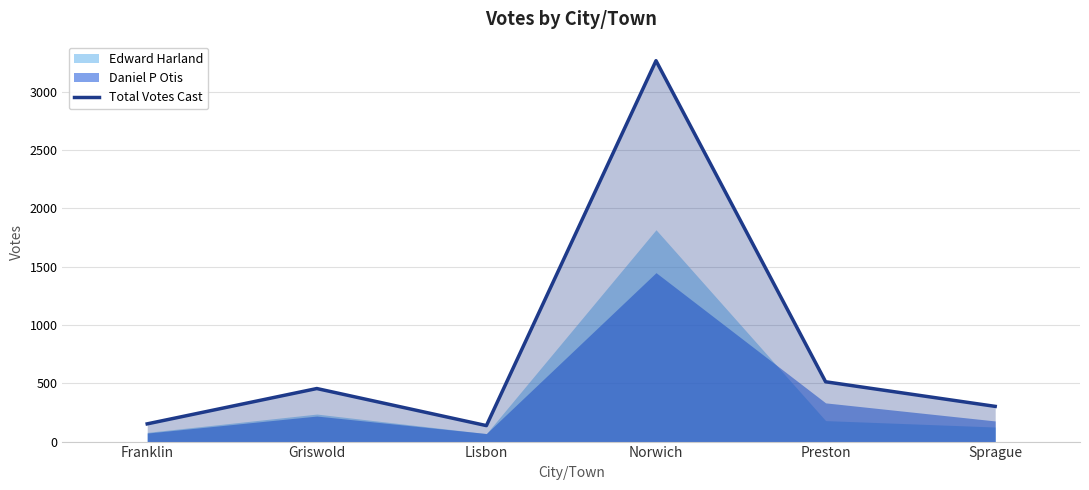

What position from the right is Griswold?

5